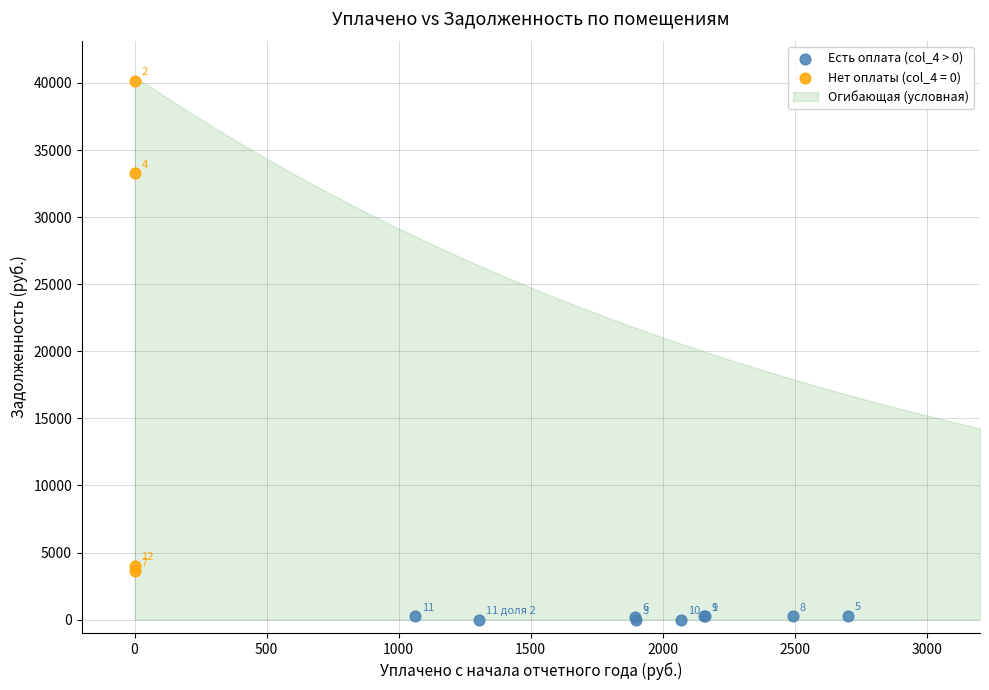

Which series contains the lowest Y value?

Есть оплата (col_4 > 0)